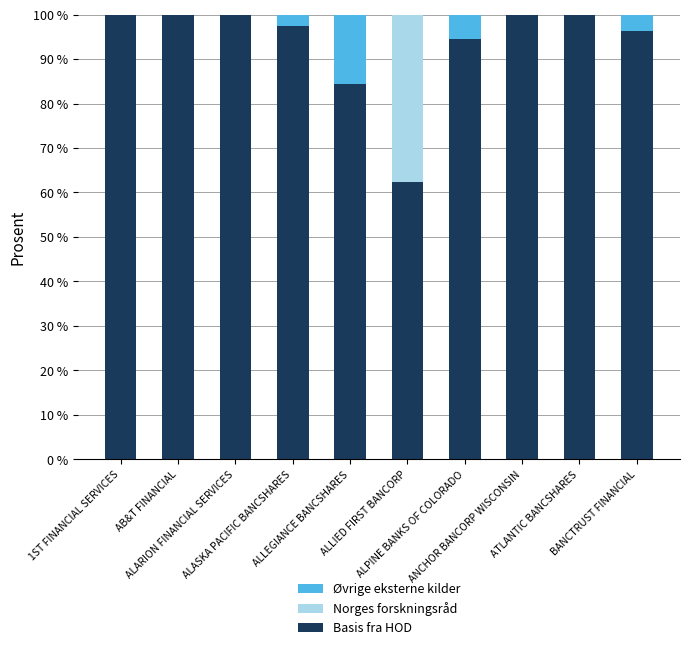

The value of Basis fra HOD at ALARION FINANCIAL SERVICES is 29.6. True or false?

False